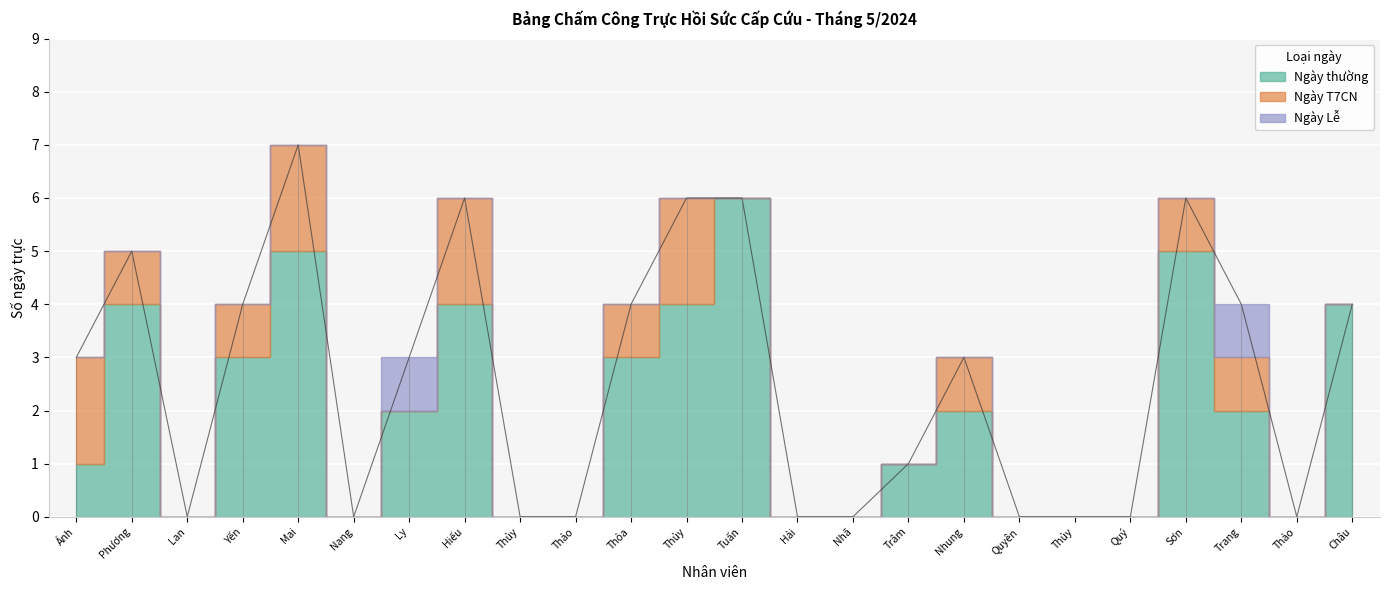

In Ngày thường, how many points are higher than both neighbors (excluding endpoints)?

6